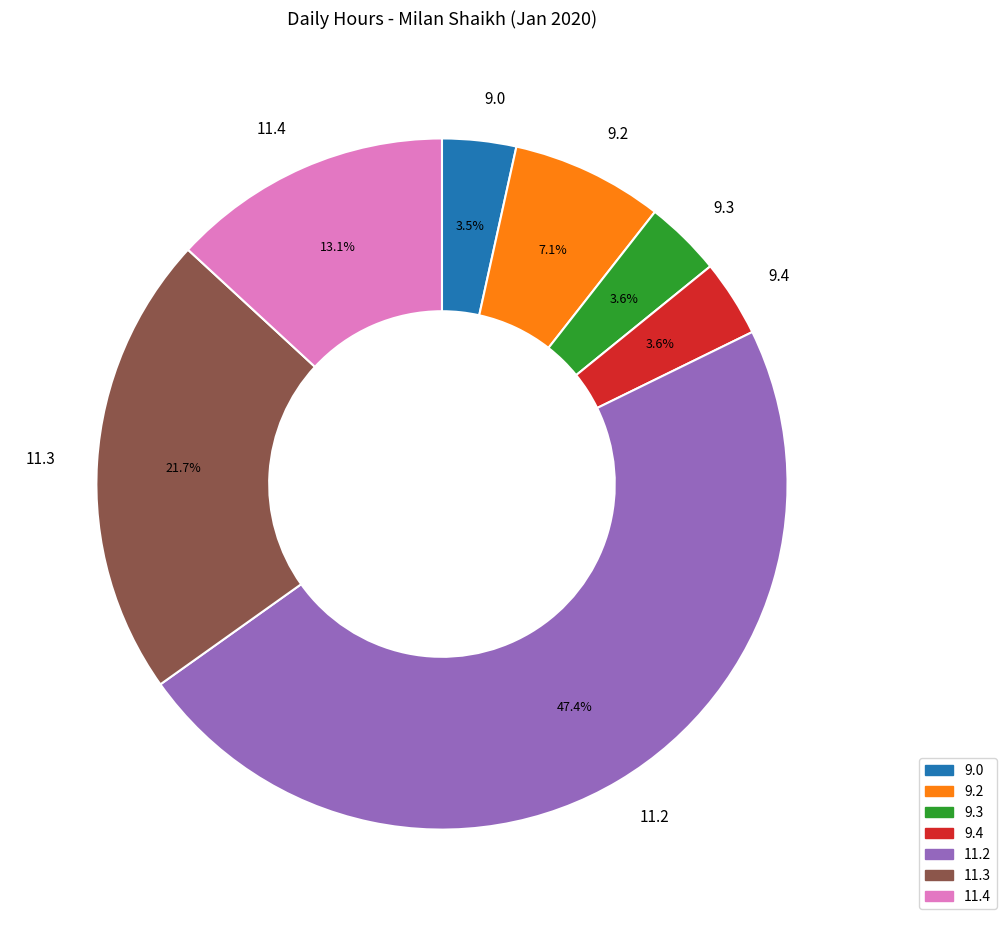

How much of the chart is everything except 9.3?

96.4%